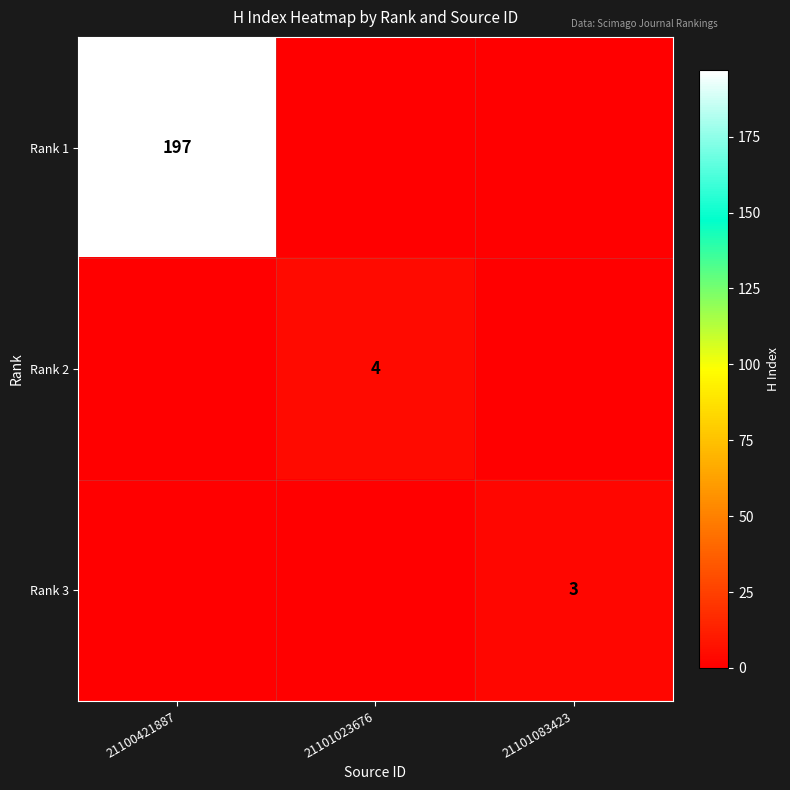

At which category is the sum across all series the highest?

21100421887